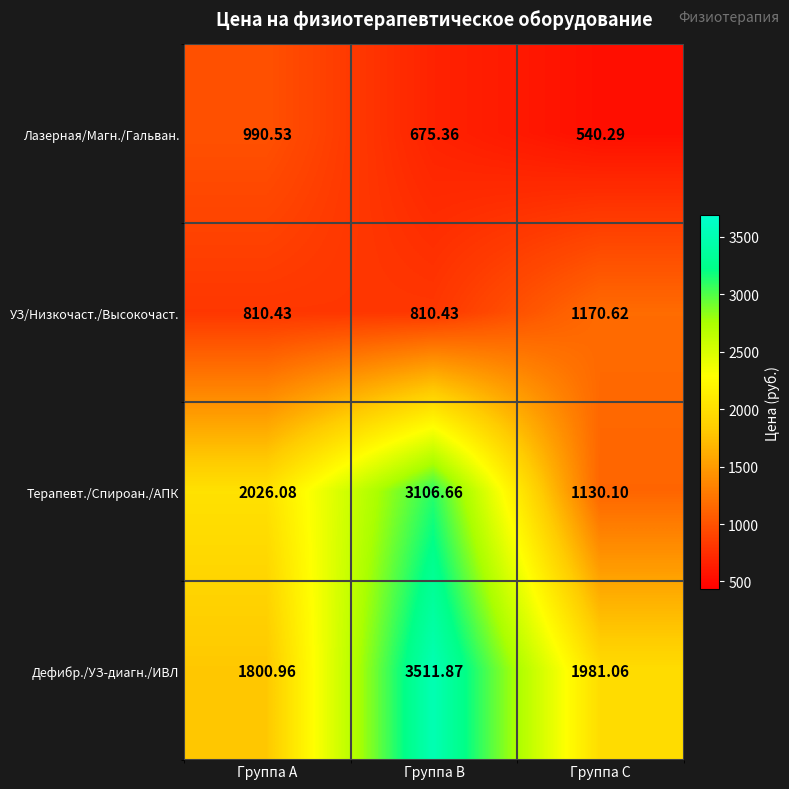

Count the number of categories in the chart.

3